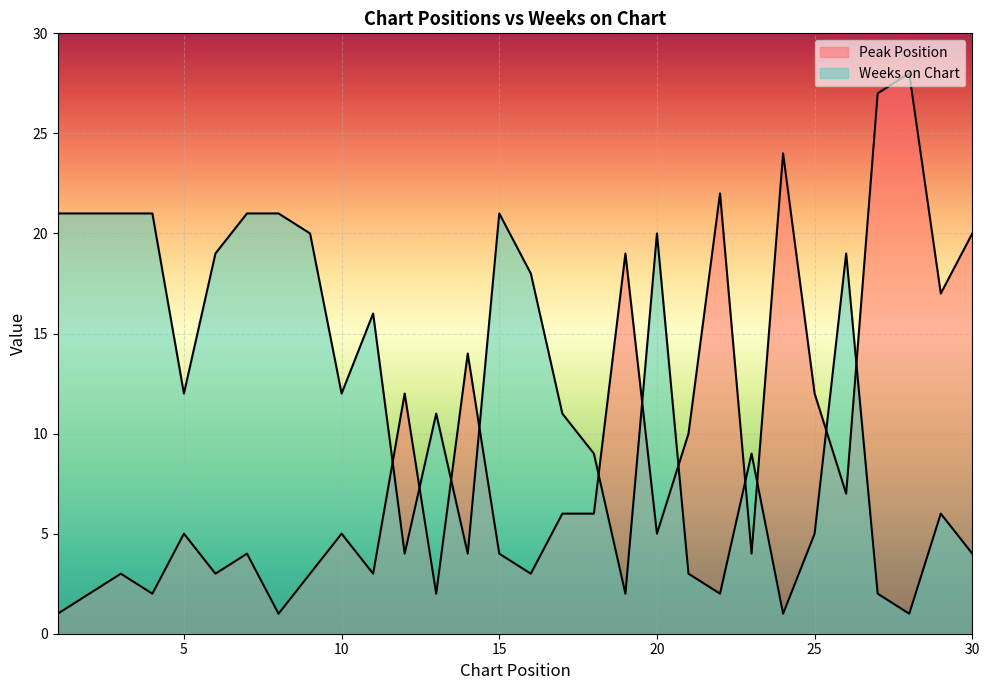

In Weeks on Chart, how many points are lower than both neighbors (excluding endpoints)?

8